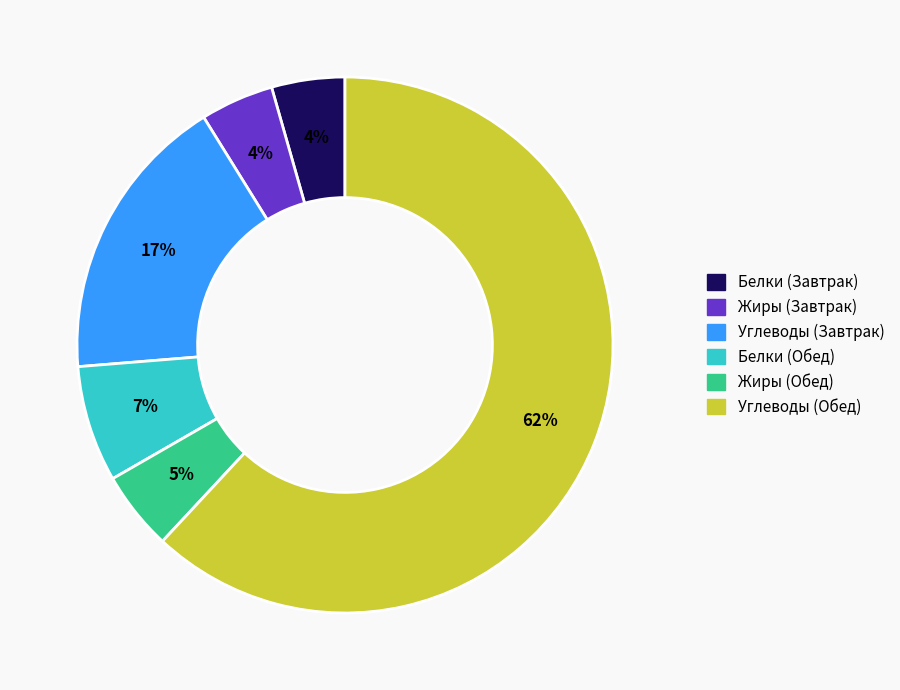

Is there a majority slice in this chart?

Yes